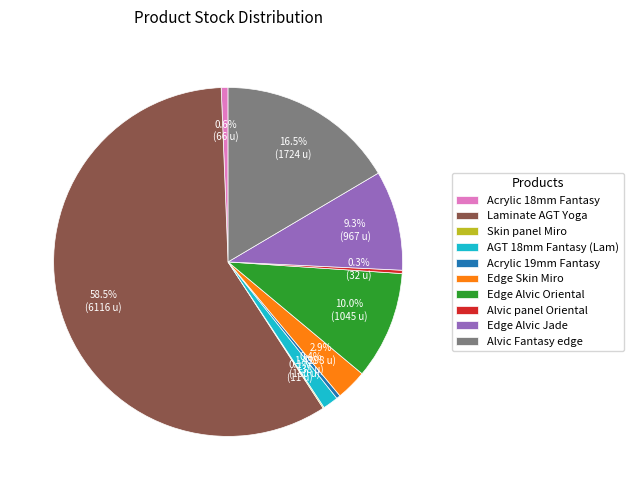

Is there any slice that represents more than half of the pie?

Yes